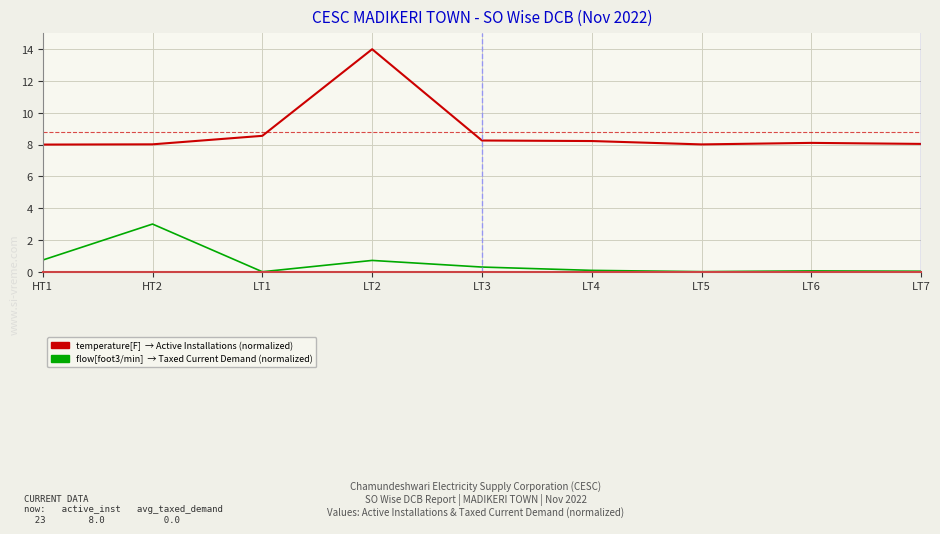

At which category is the sum across all series the highest?

LT2